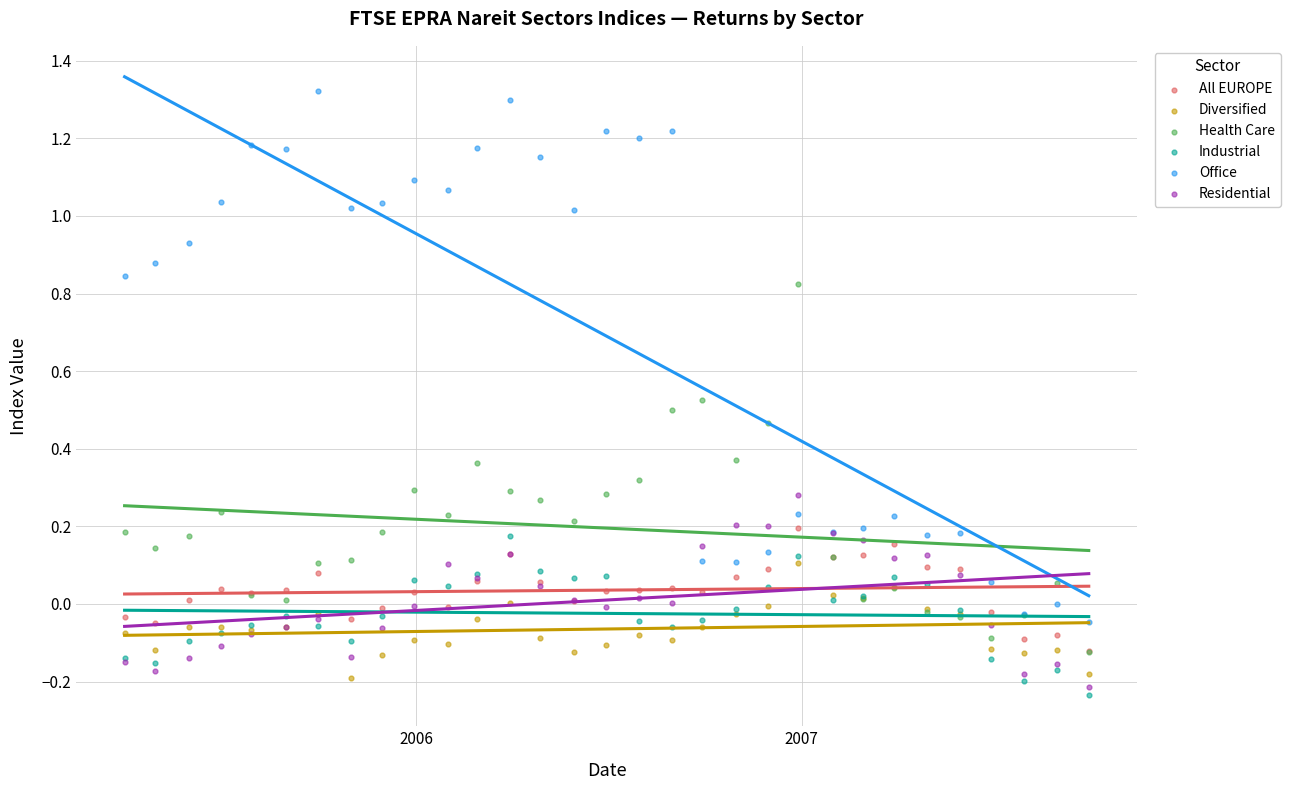

Which series contains the lowest Y value?

Industrial